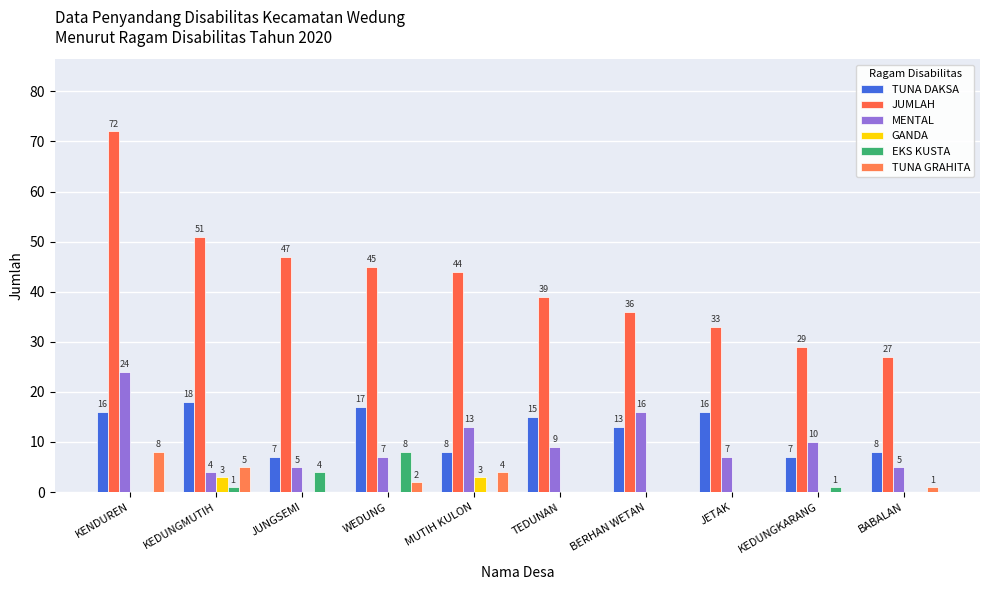

True or false: EKS KUSTA has a value of -3 at BERHAN WETAN.

False